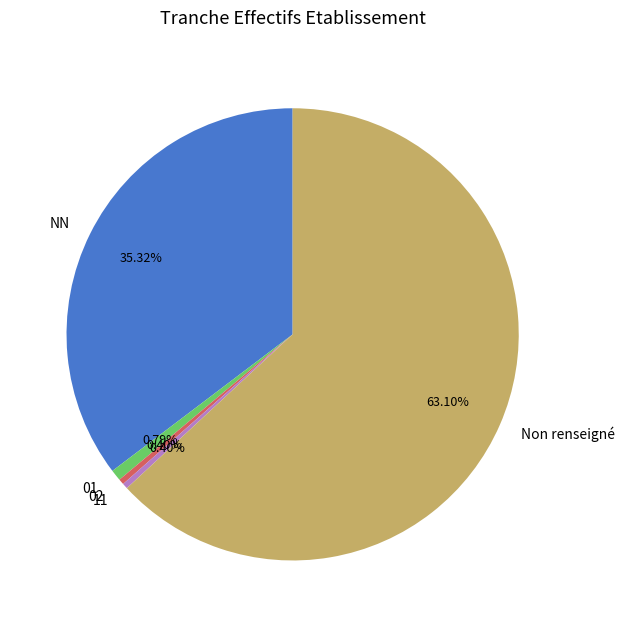

Does any single category account for the majority?

Yes